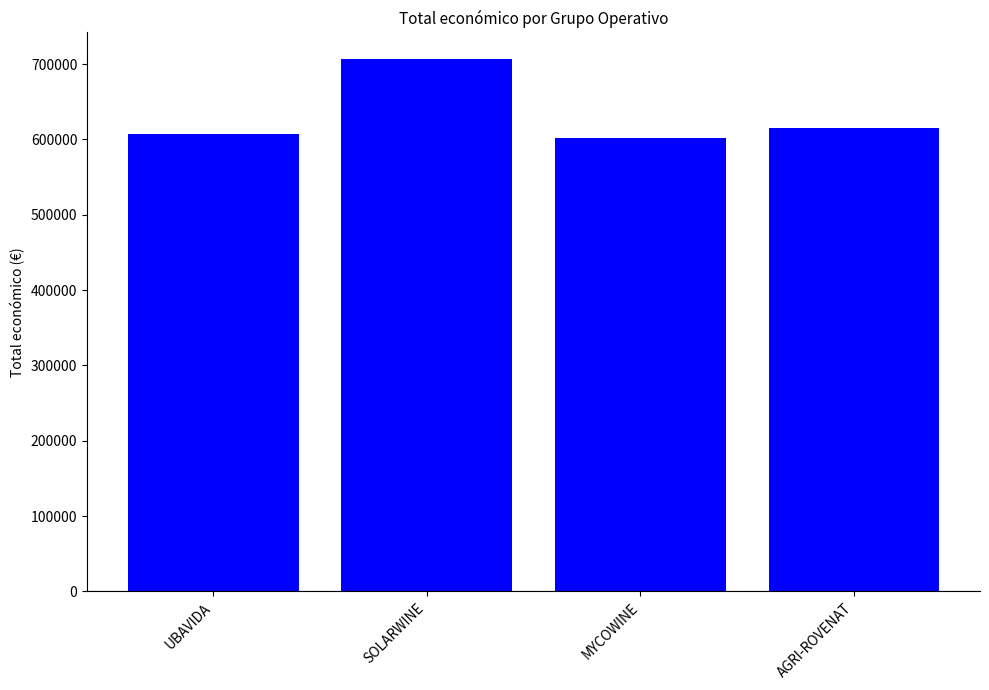

Between SOLARWINE and AGRI-ROVENAT, which is larger?

SOLARWINE